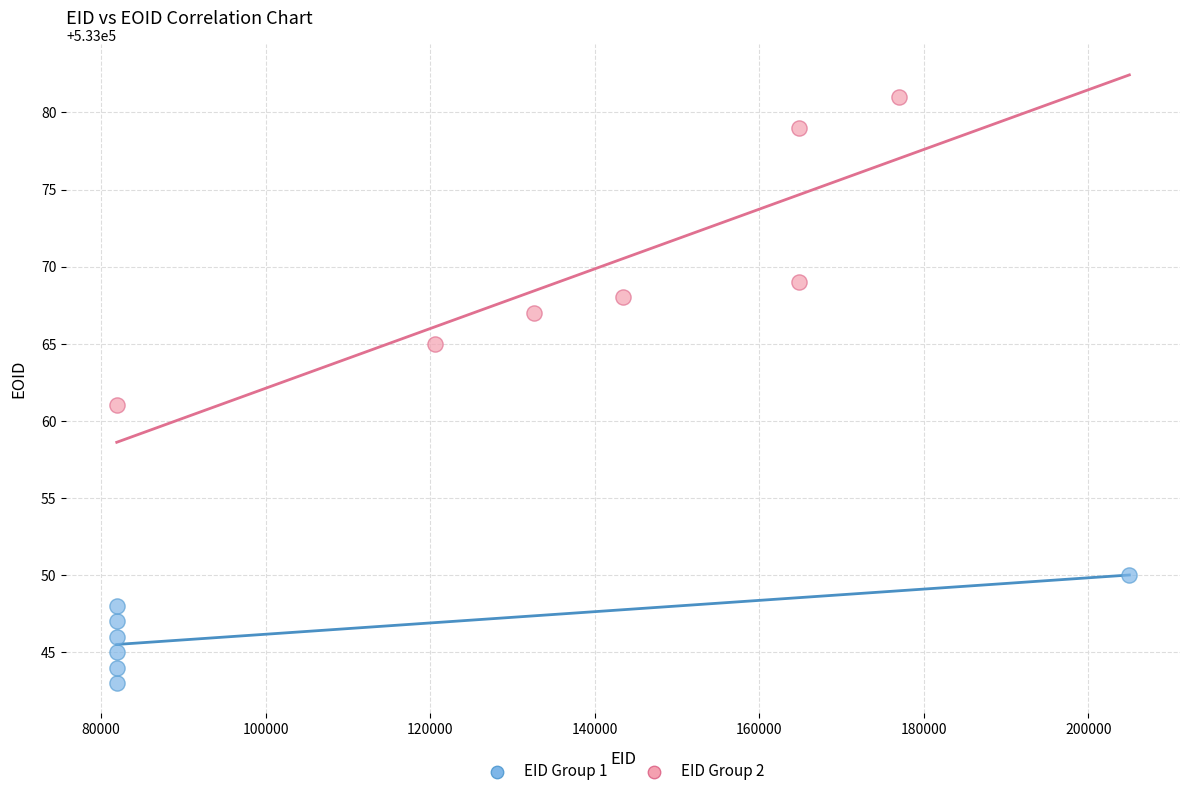

What are all the series names shown in the legend?

EID Group 1, EID Group 2